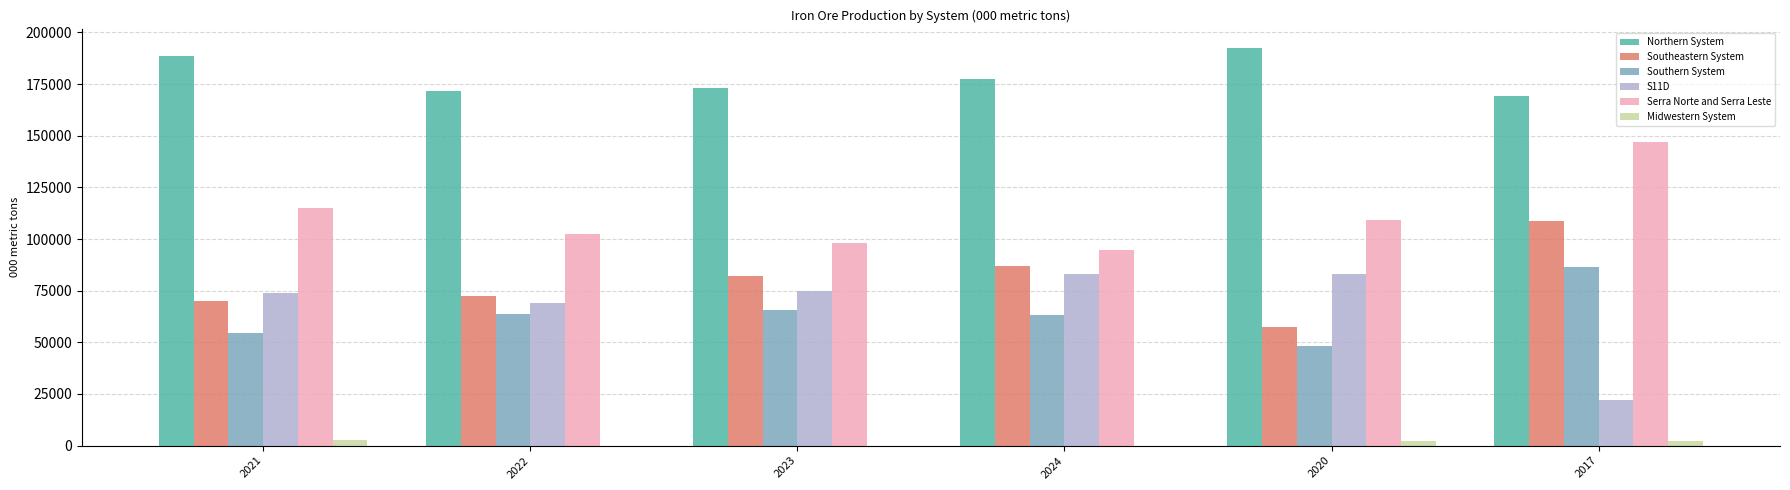

What is the difference between the S11D values at 2023 and 2022?

5725